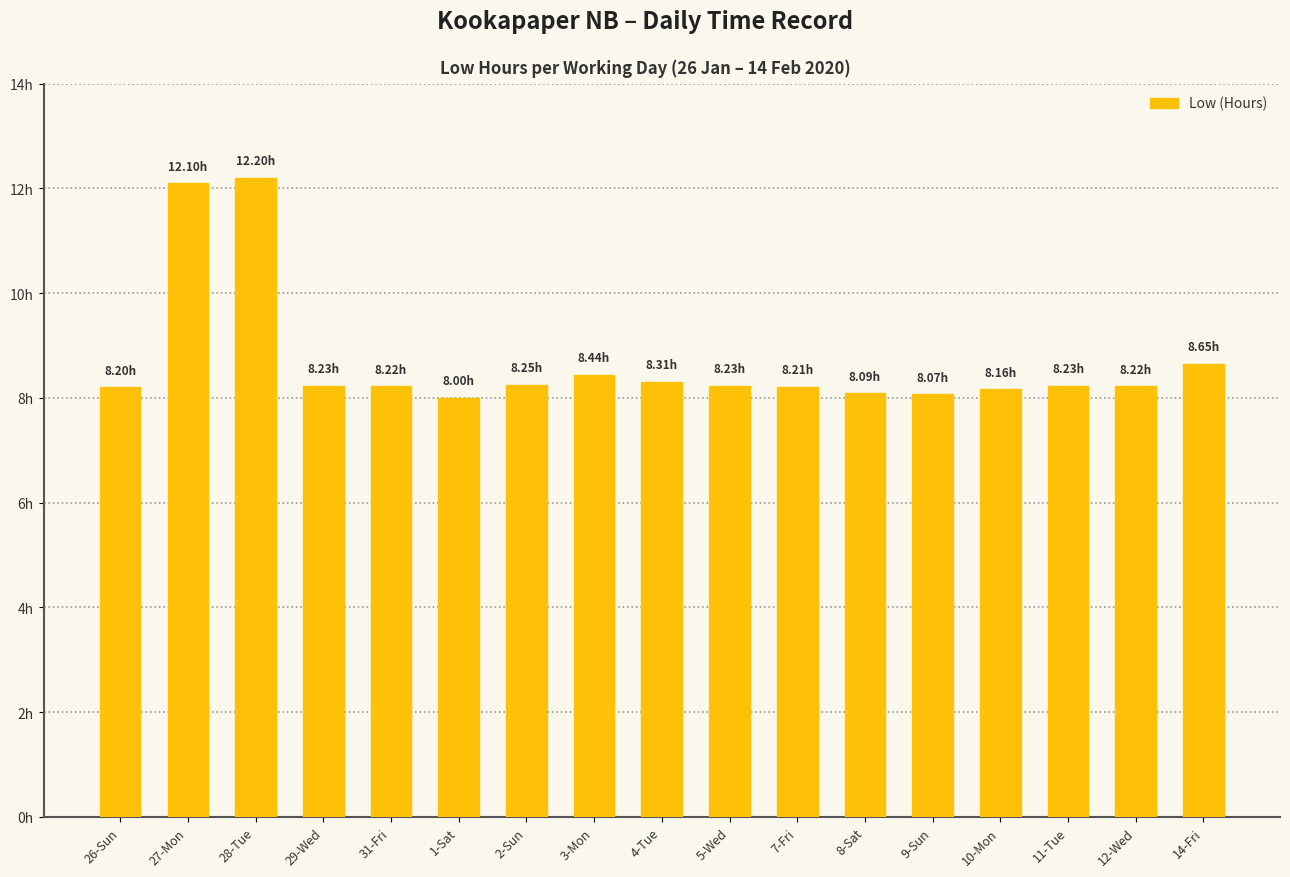

At which label is the value closest to 10?

14-Fri